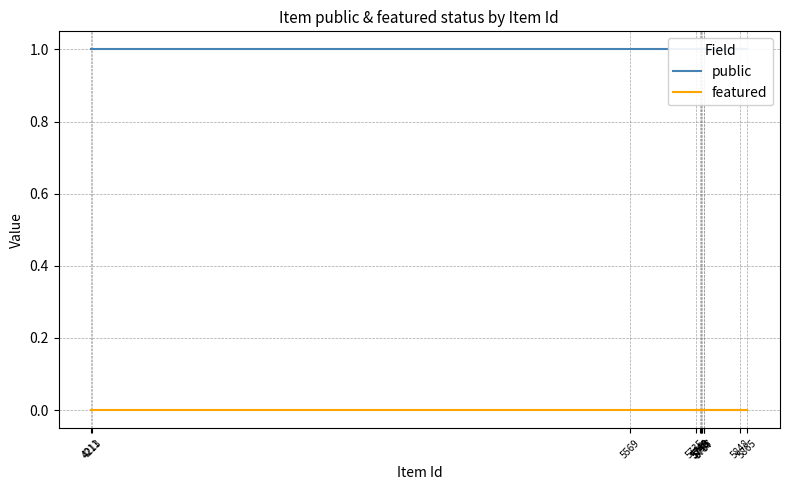

True or false: featured has a value of 0 at 5749.

True